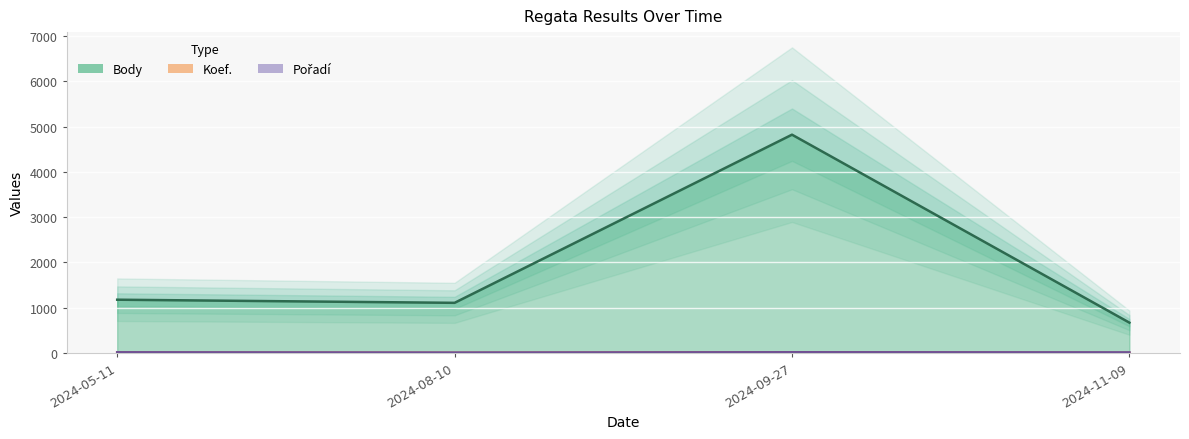

What is the label of the 4th point from the left?

2024-11-09